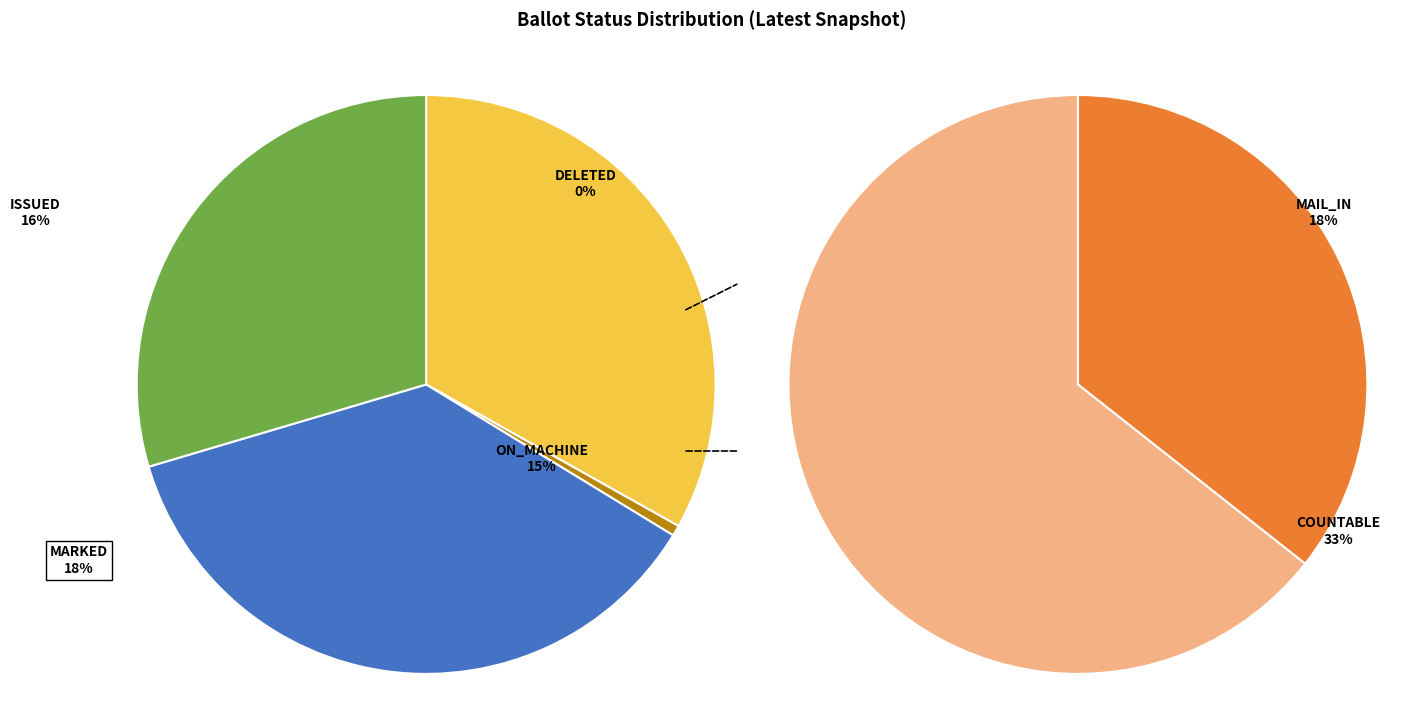

Which category has the biggest portion of the pie?

COUNTABLE